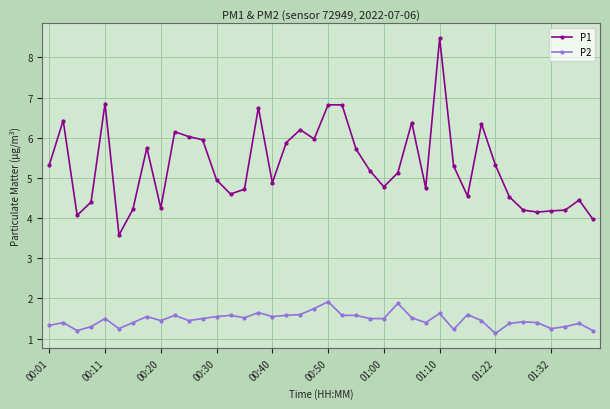

How many categories are shown in the chart?

40